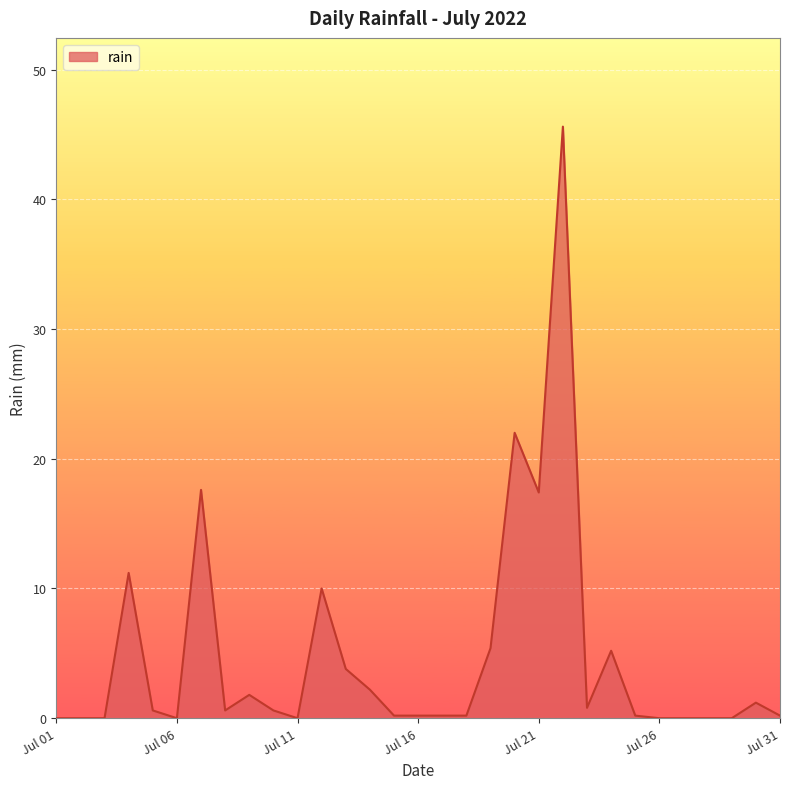

What is the maximum value shown in the chart?

45.6